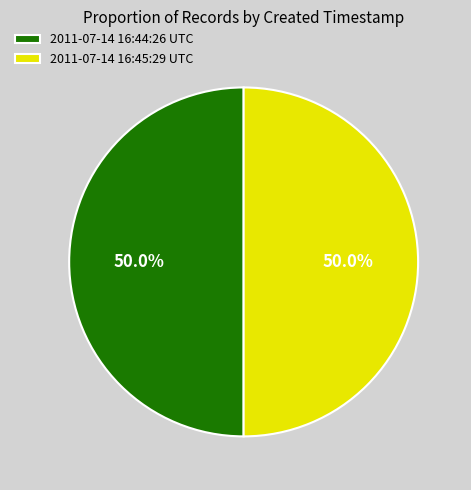

How many segments does this pie chart have?

2